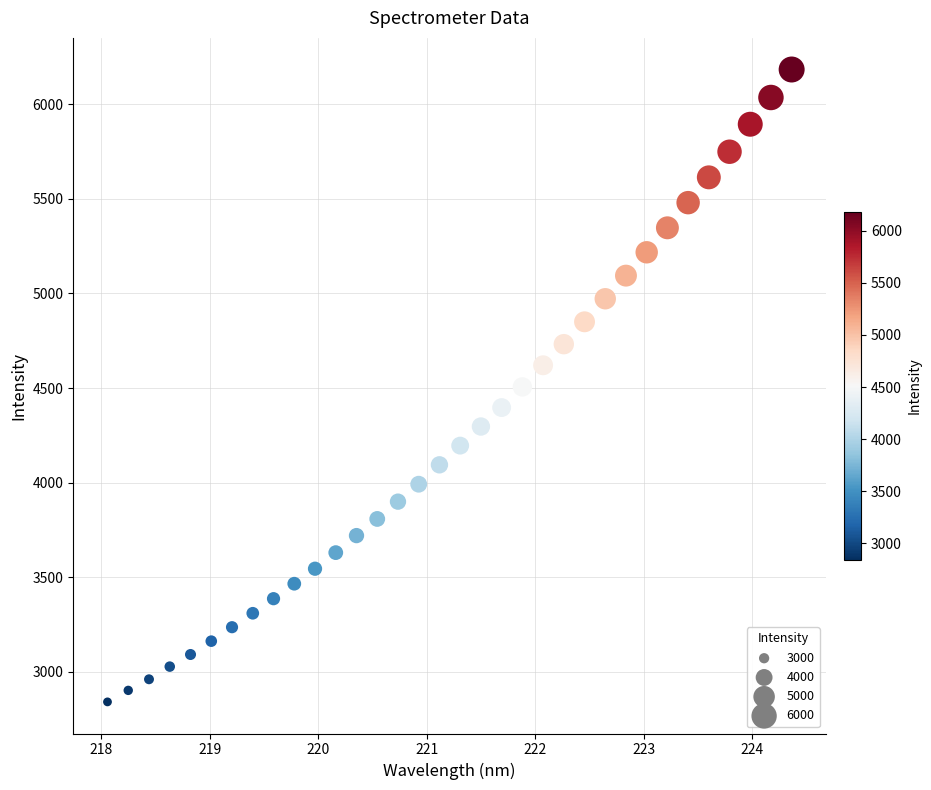

What is the range of Y values (max minus min)?

3341.7